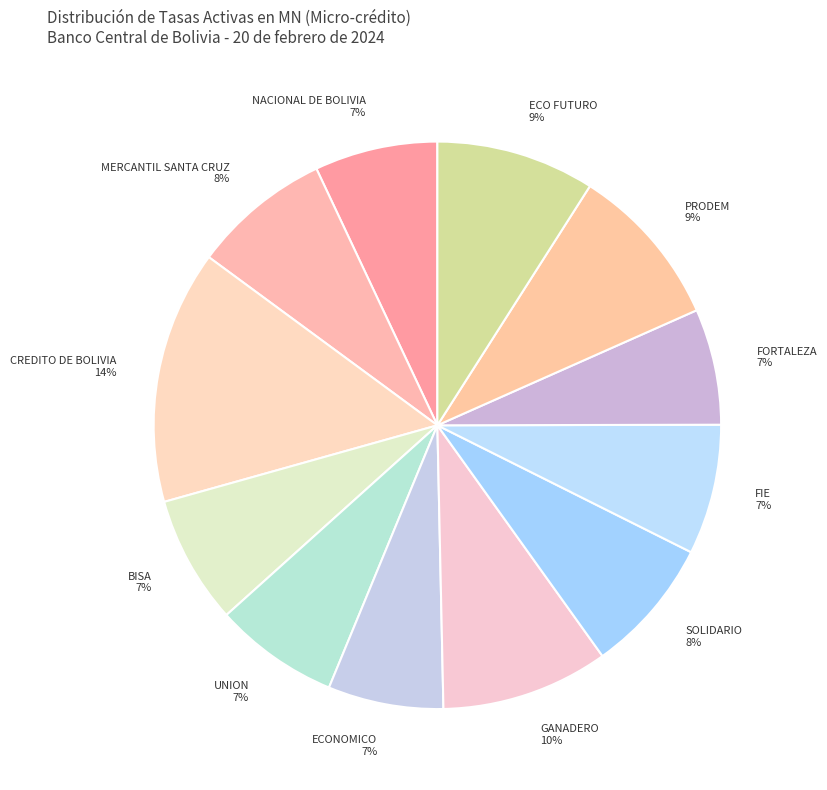

True or false: FORTALEZA accounts for 2% of the total.

False